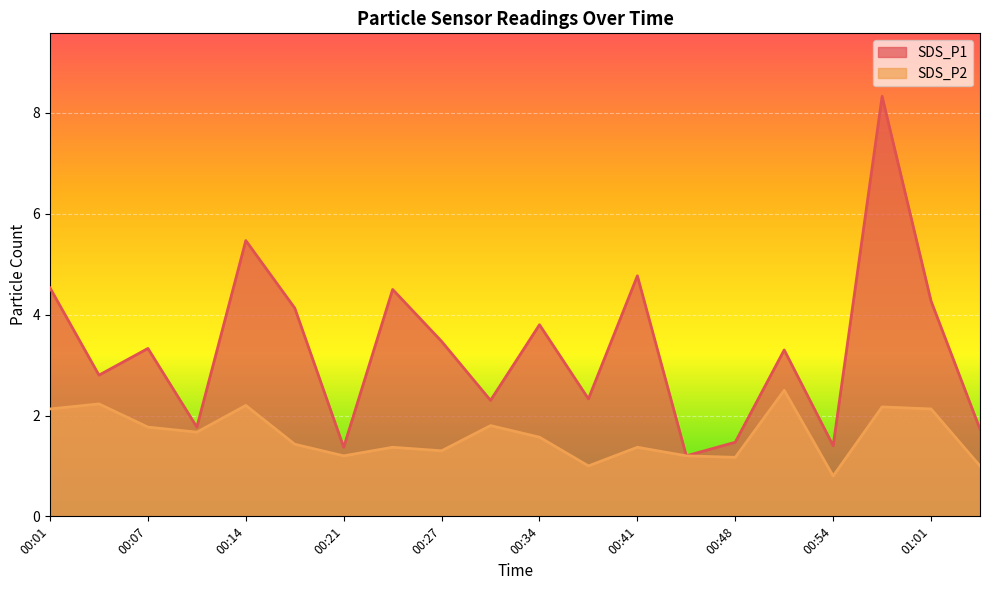

What is the value of the SDS_P2 point at the 9th from the left?

1.3